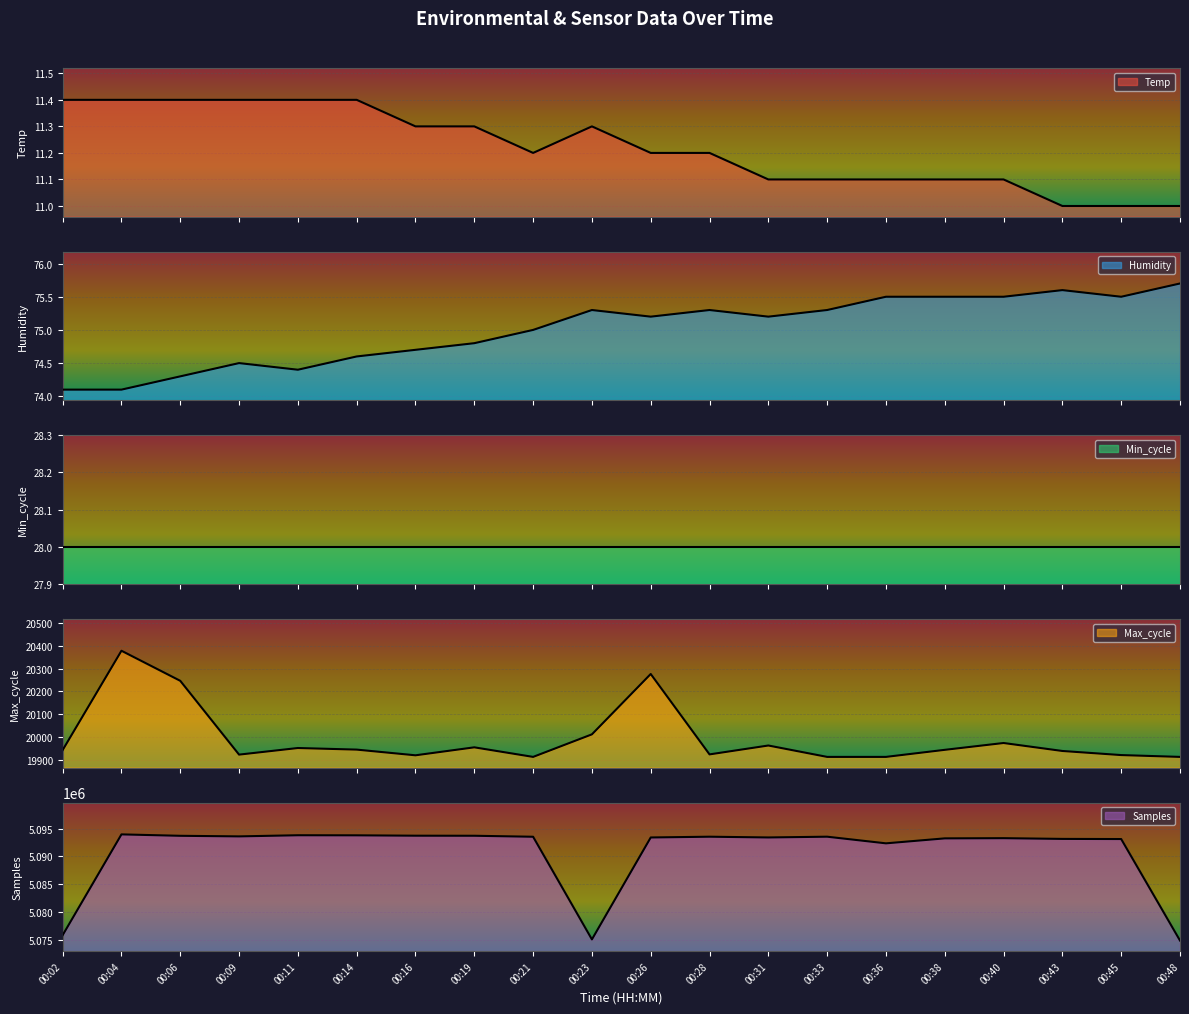

Where is the first local maximum for Humidity?

00:09